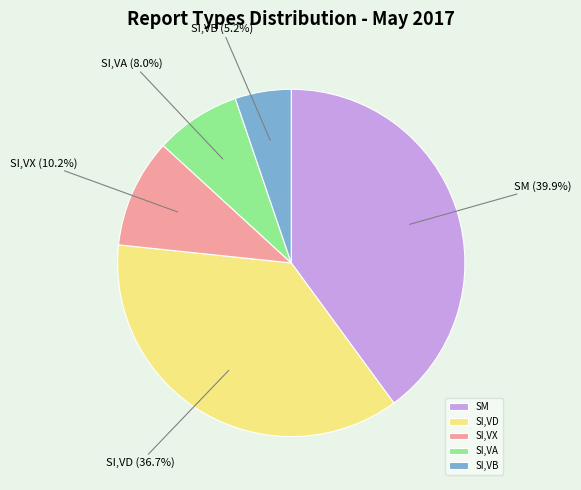

Is there a majority slice in this chart?

No